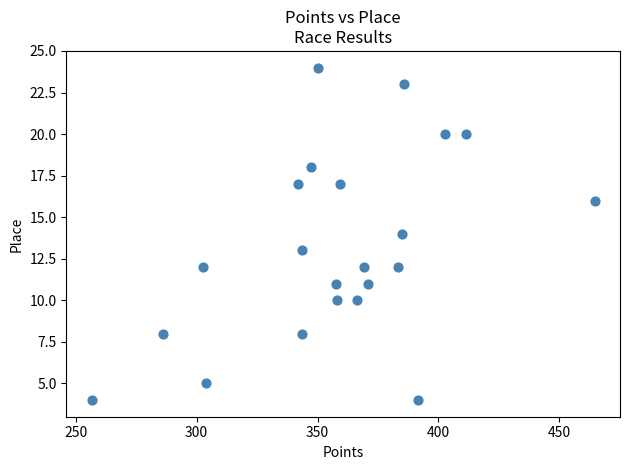

What is the range of Y values (max minus min)?

20